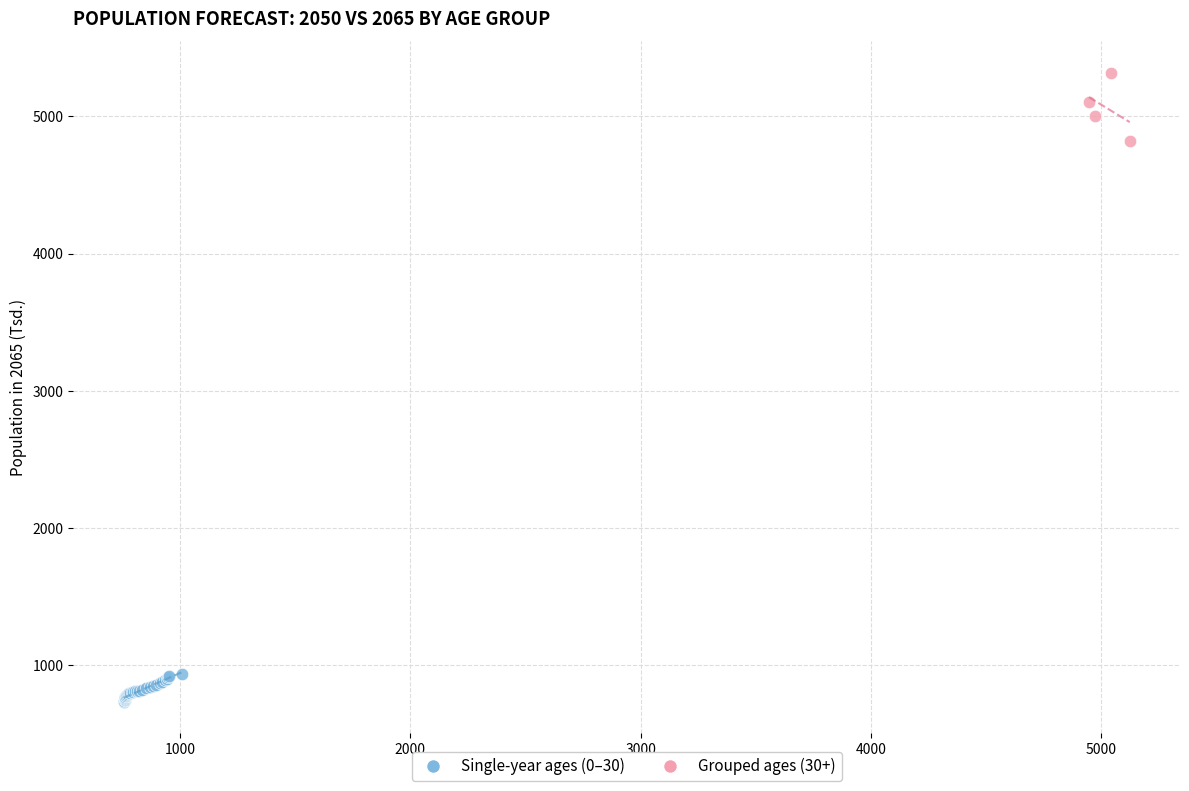

Which series reaches the maximum Y coordinate?

Grouped ages (30+)